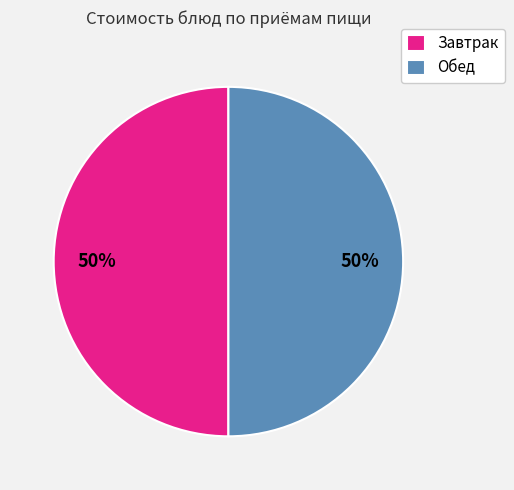

Combined, do Обед and Завтрак account for over 50%?

Yes